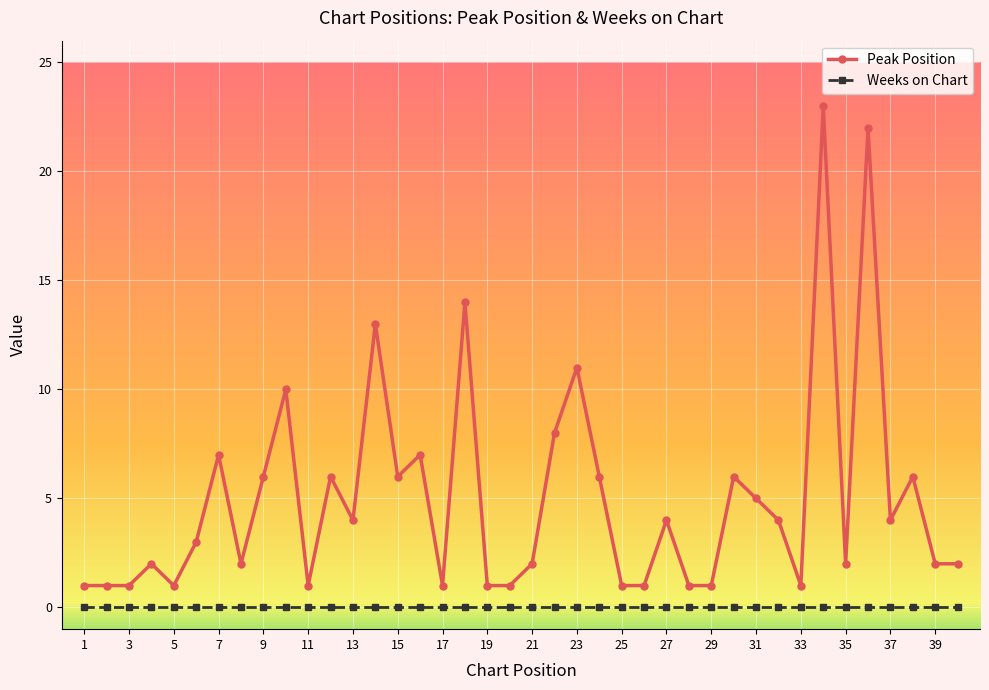

What is the difference between the maximum and minimum values in the Peak Position series?

22